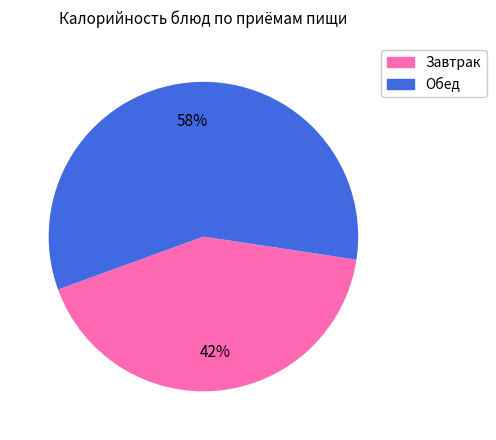

To the nearest percent, what is the average slice percentage?

50%